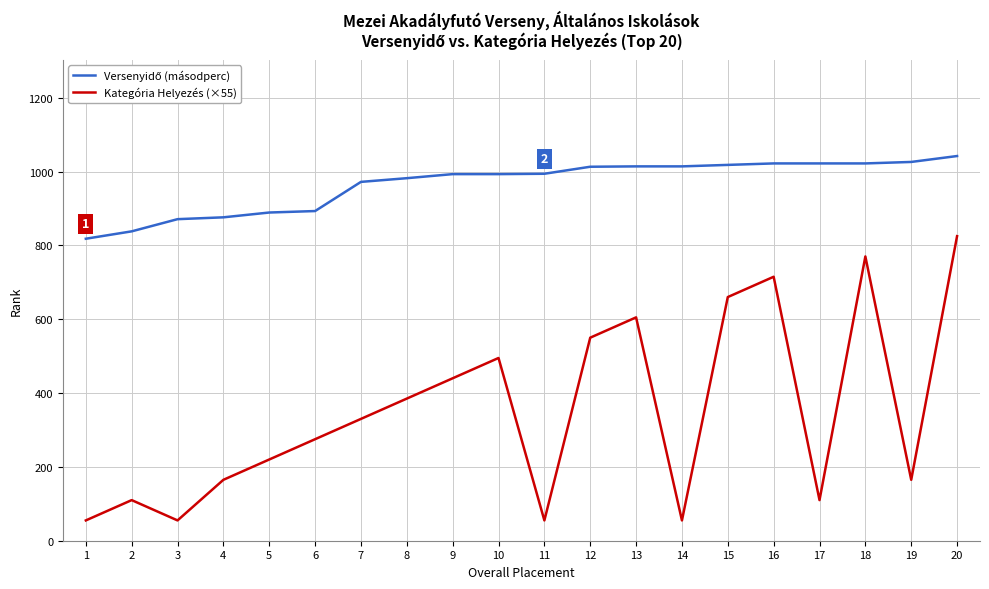

At how many categories does at least one series exceed 57?

20